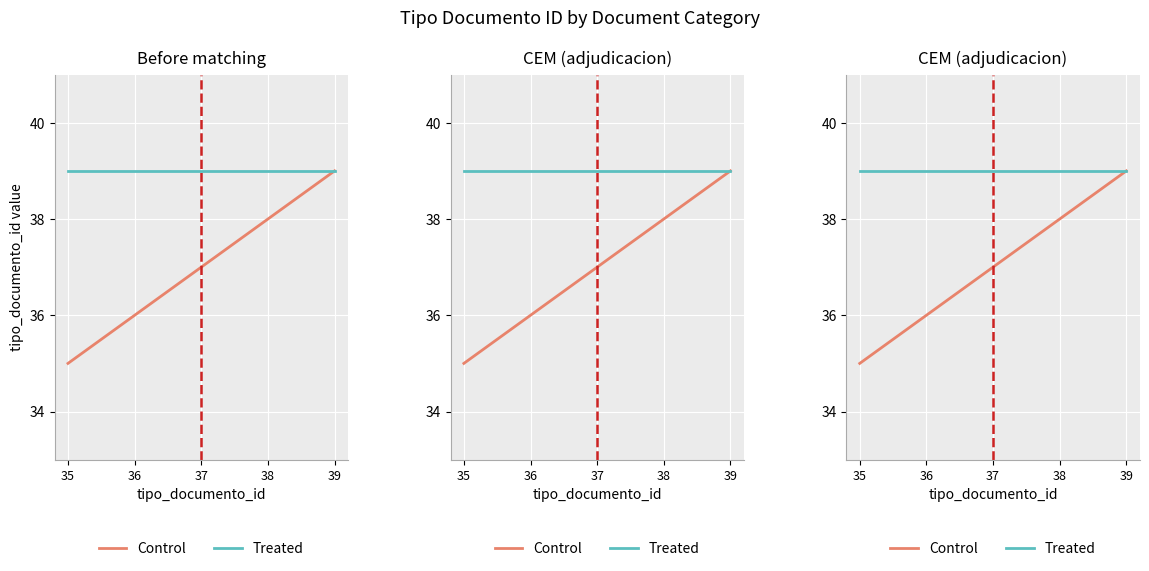

Which has a higher value, 37 or 38?

38